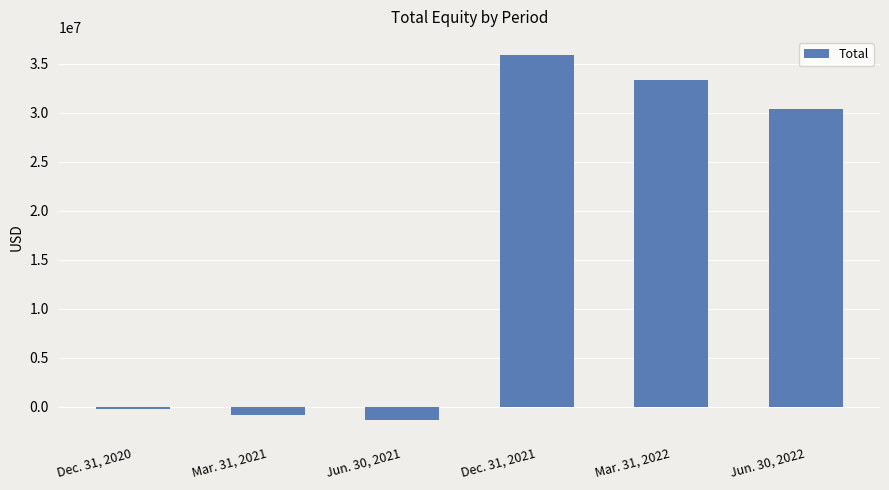

List the labels in order of value, smallest first.

Jun. 30, 2021, Mar. 31, 2021, Dec. 31, 2020, Jun. 30, 2022, Mar. 31, 2022, Dec. 31, 2021